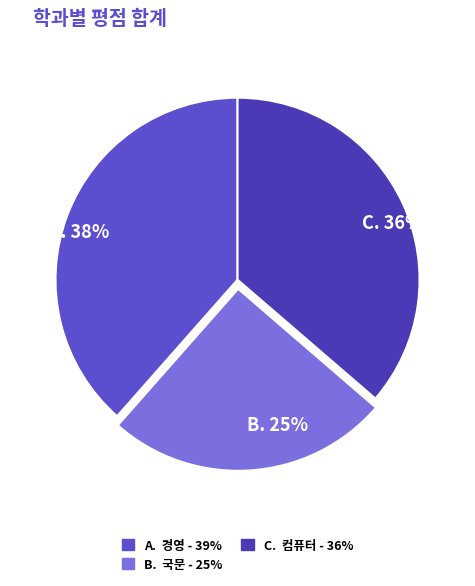

Is there a majority slice in this chart?

No